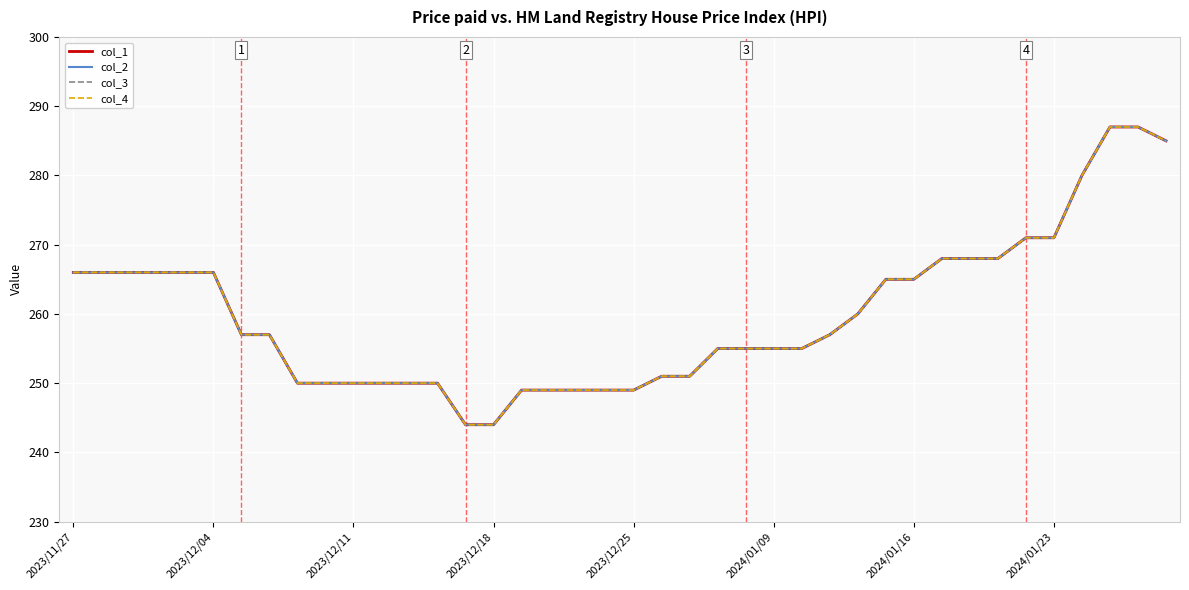

True or false: col_3 and col_4 intersect in this chart.

False